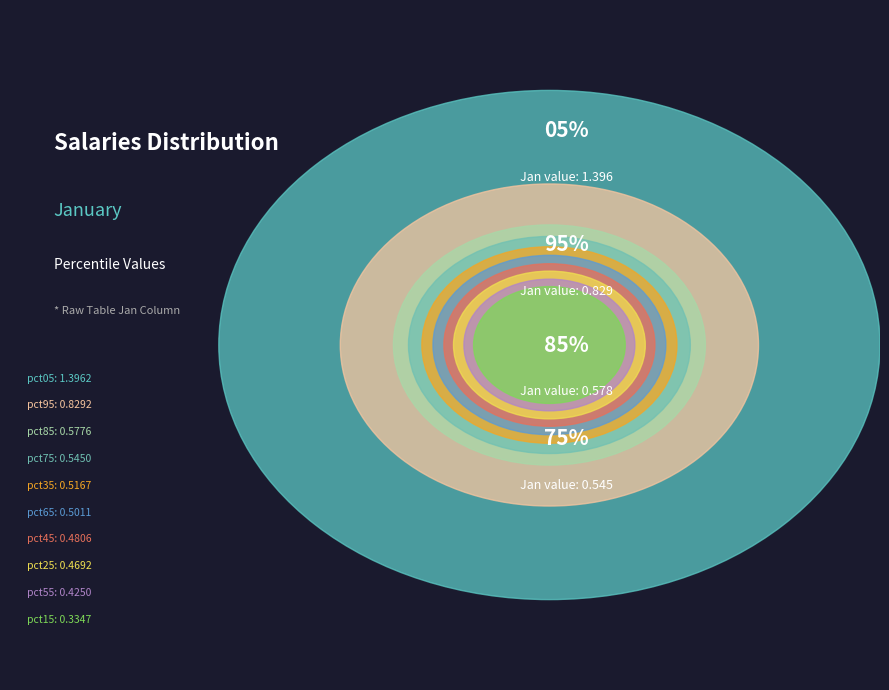

How many segments does this pie chart have?

10